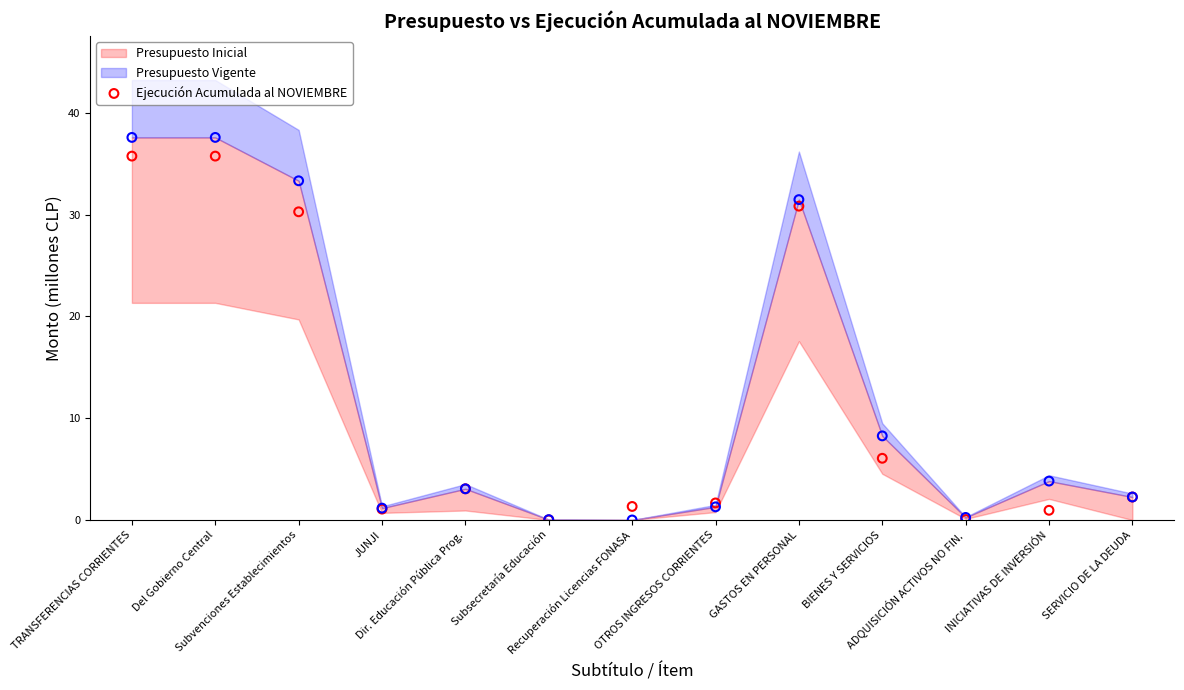

What is the change in value from TRANSFERENCIAS CORRIENTES to Recuperación Licencias FONASA?

-34.4